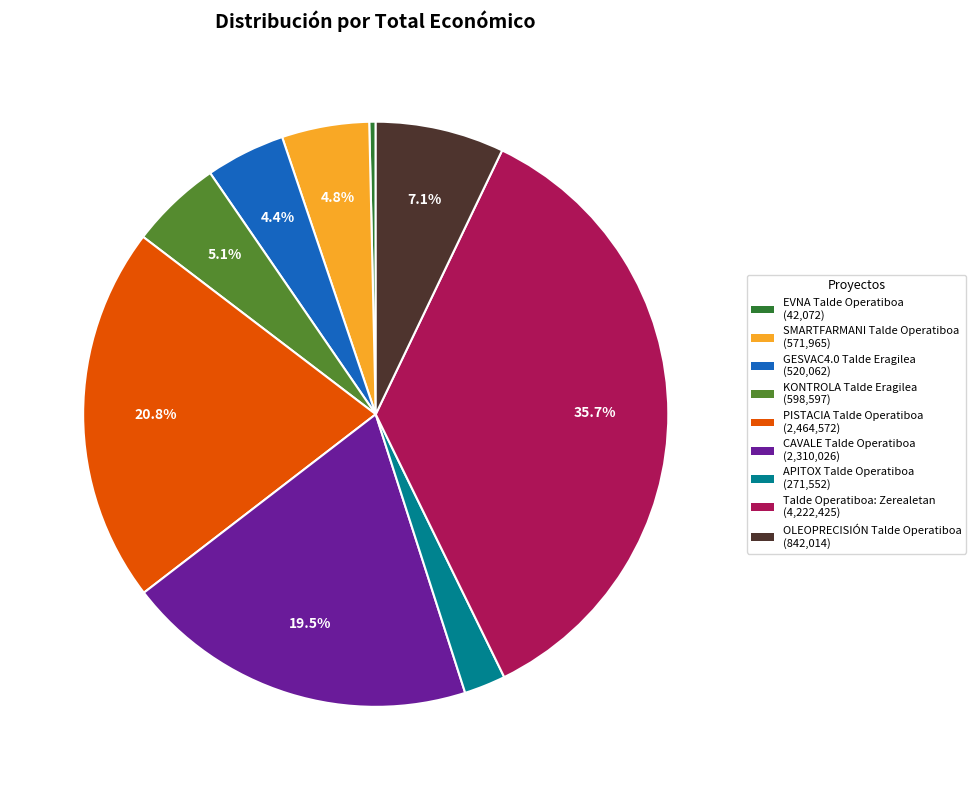

To the nearest percent, what is the average slice percentage?

11%